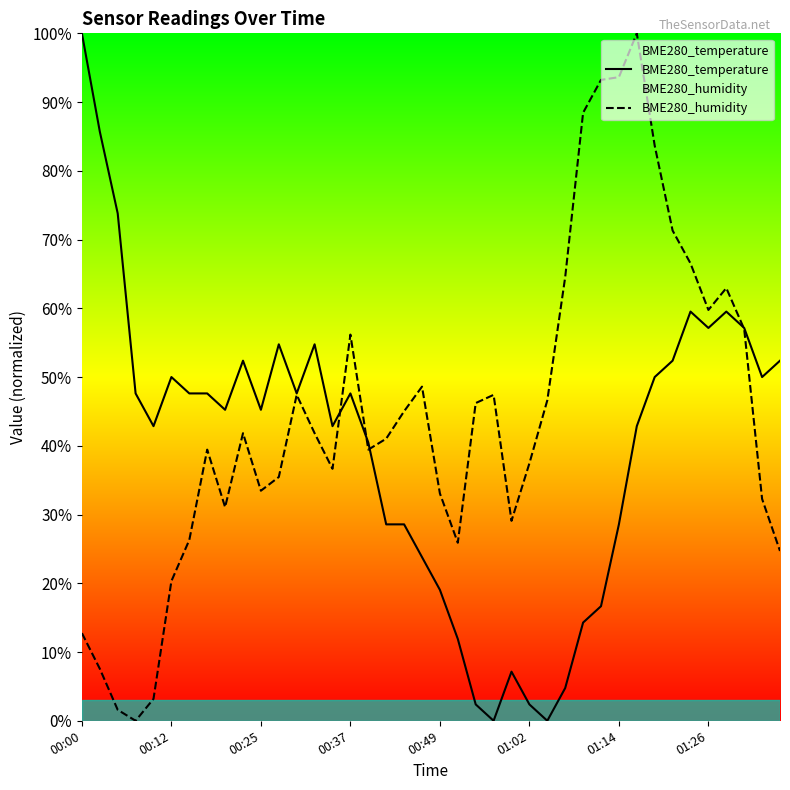

List the series in order of their overall mean, lowest first.

BME280_temperature, BME280_humidity